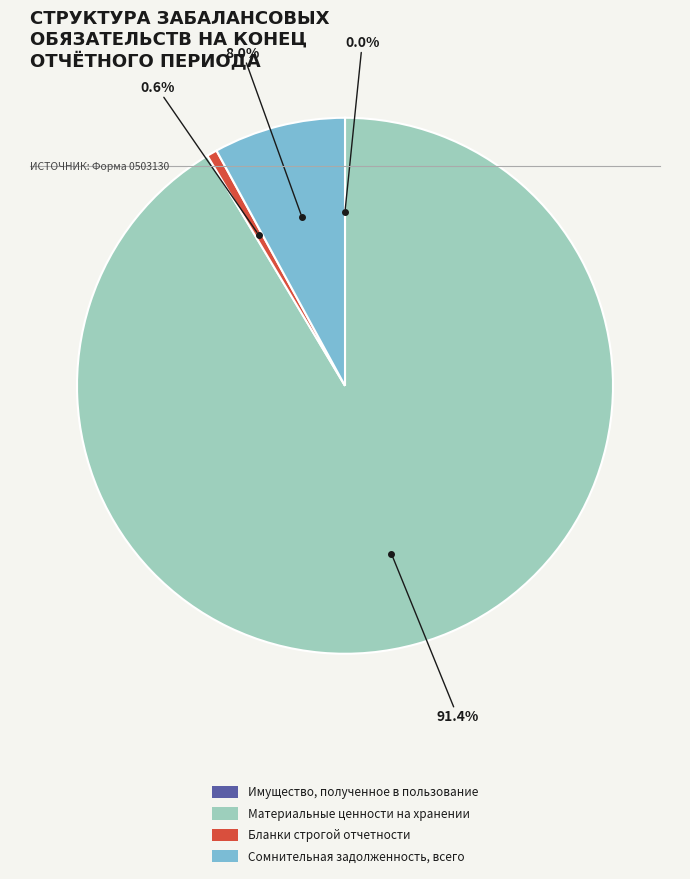

Is it true that Материальные ценности на хранении is 91% of the pie?

True